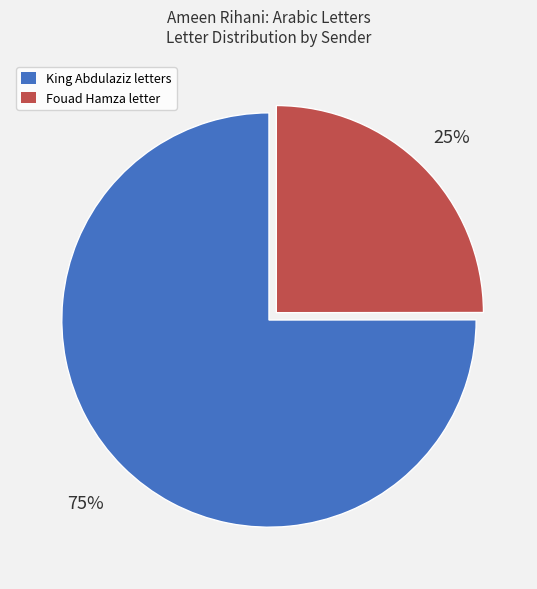

To the nearest percent, what is the average slice percentage?

50%